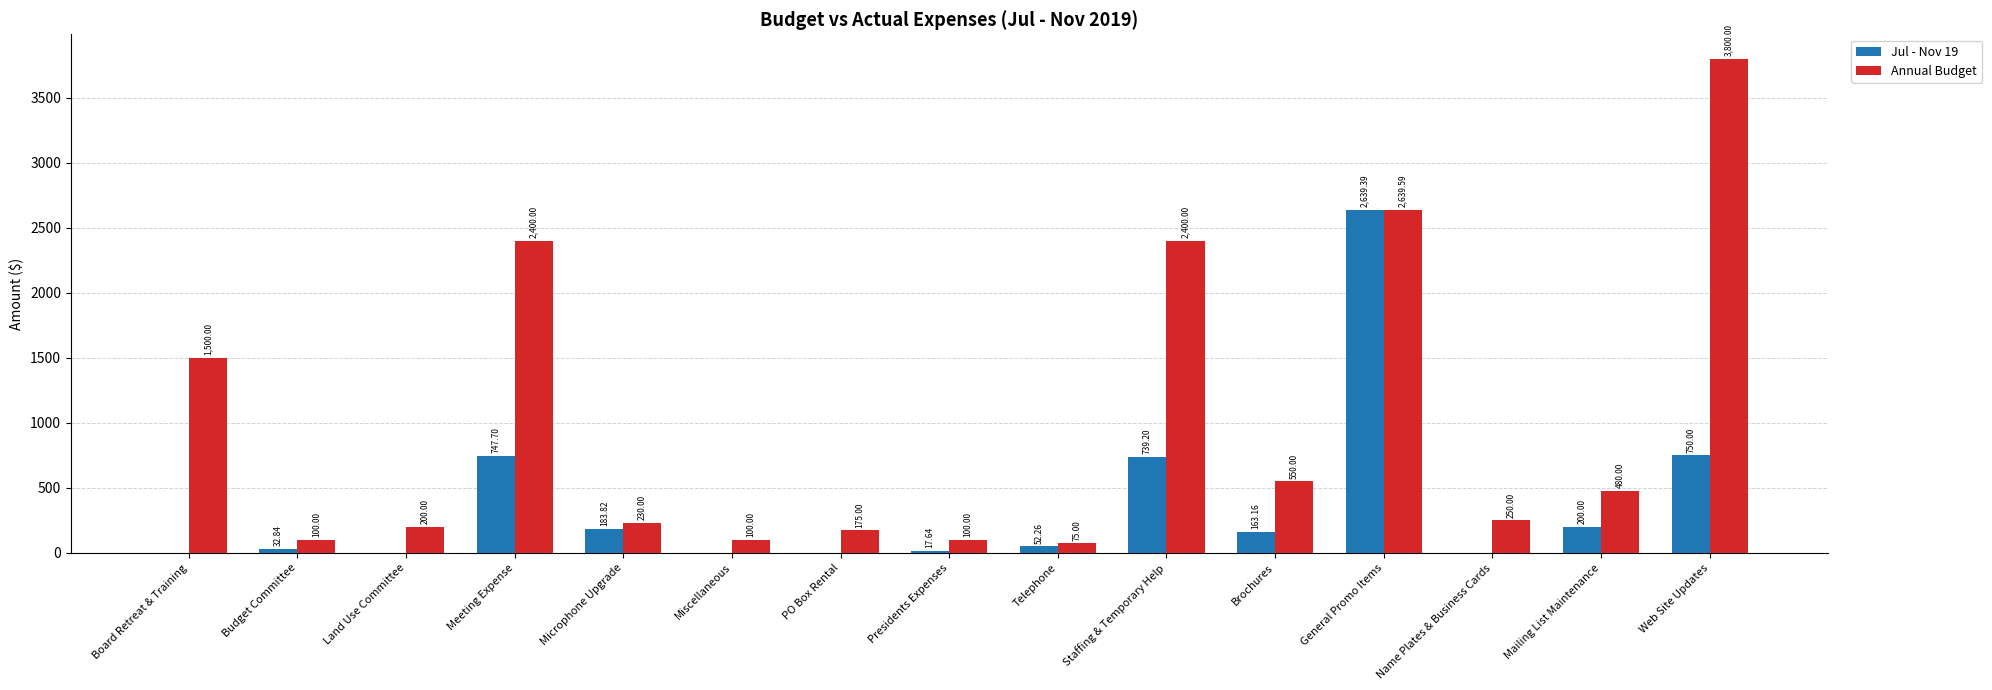

What is the average value of the Jul - Nov 19 series?

368.4